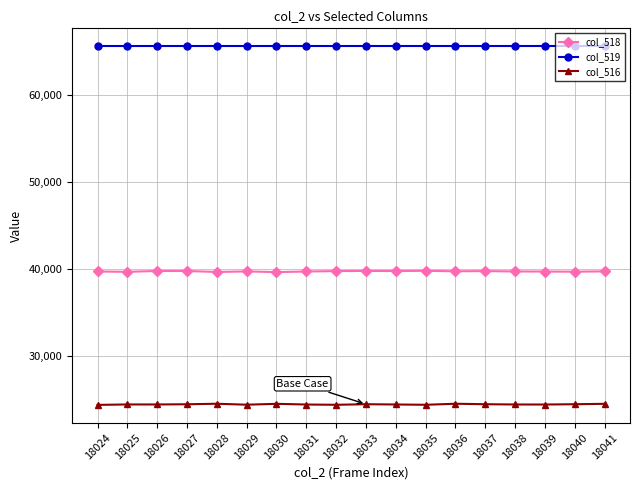

What value does the col_518 series have at 18024?

39719